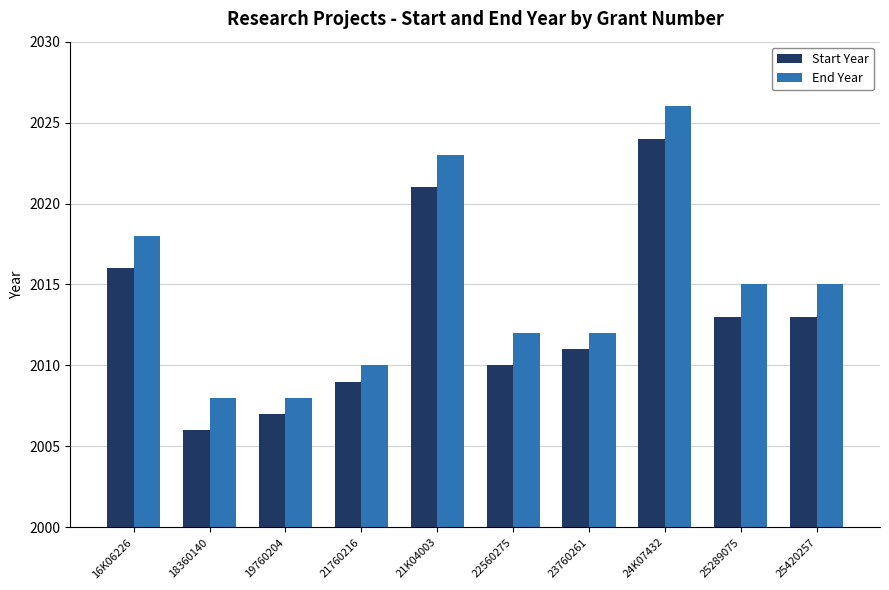

What is the difference between the highest and lowest values at 18360140?

2